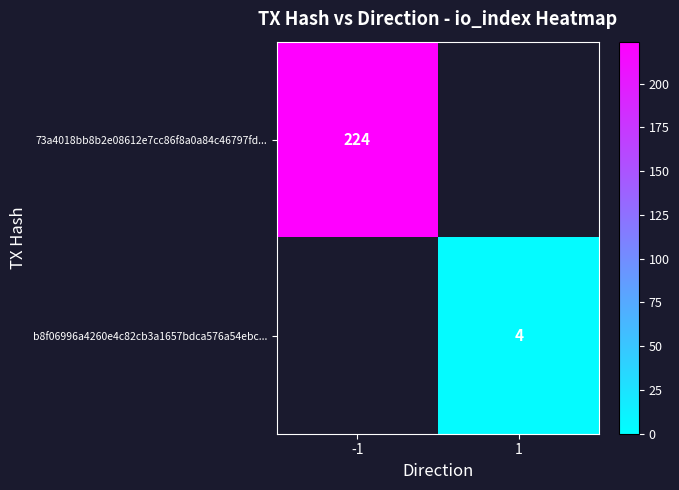

True or false: 73a4018bb8b2e08612e7cc86f8a0a84c46797fd... has a value of 224 at -1.

True